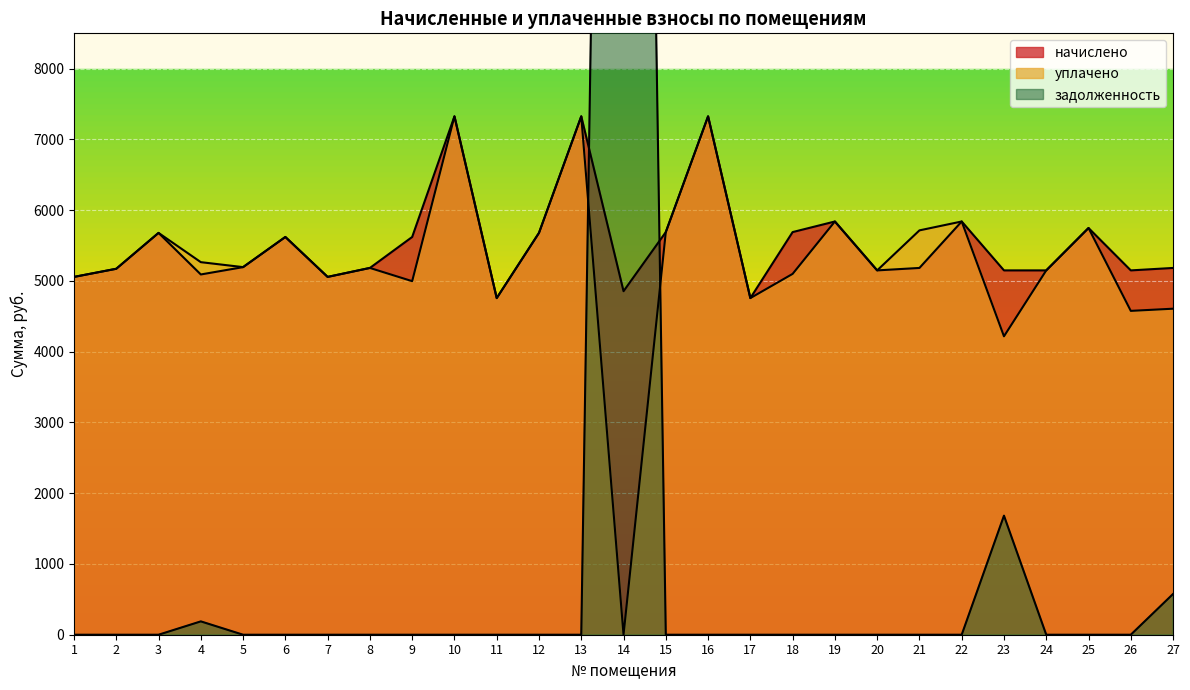

What is the value of the начислено point at the 18th from the left?

5690.9